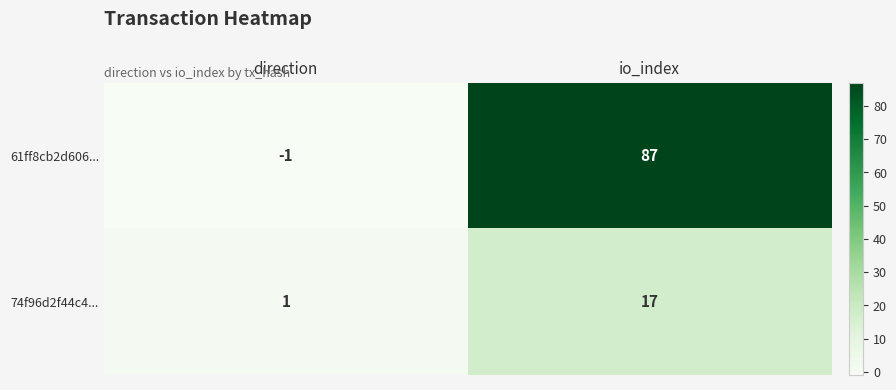

Rank the series by their maximum value, from lowest to highest.

74f96d2f44c4..., 61ff8cb2d606...